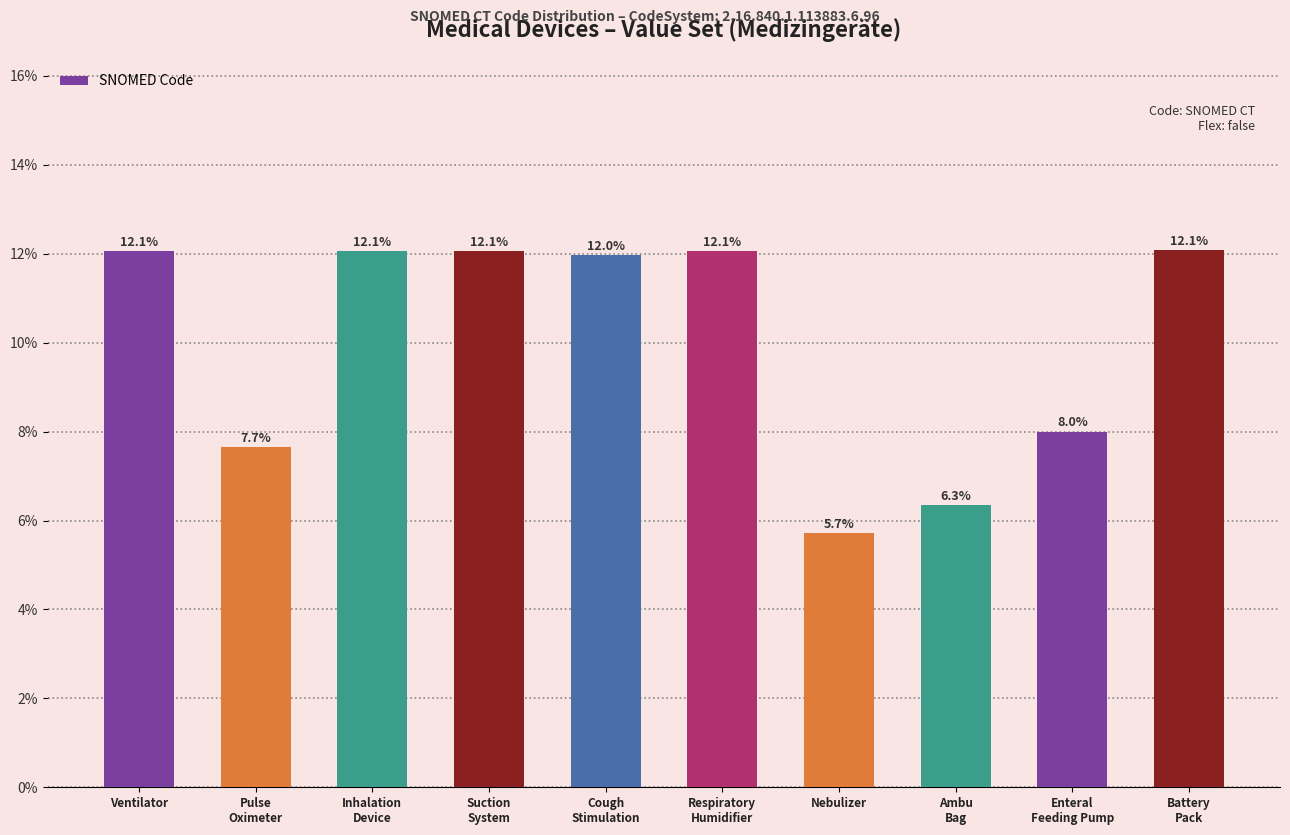

What is the maximum value shown in the chart?

12.1